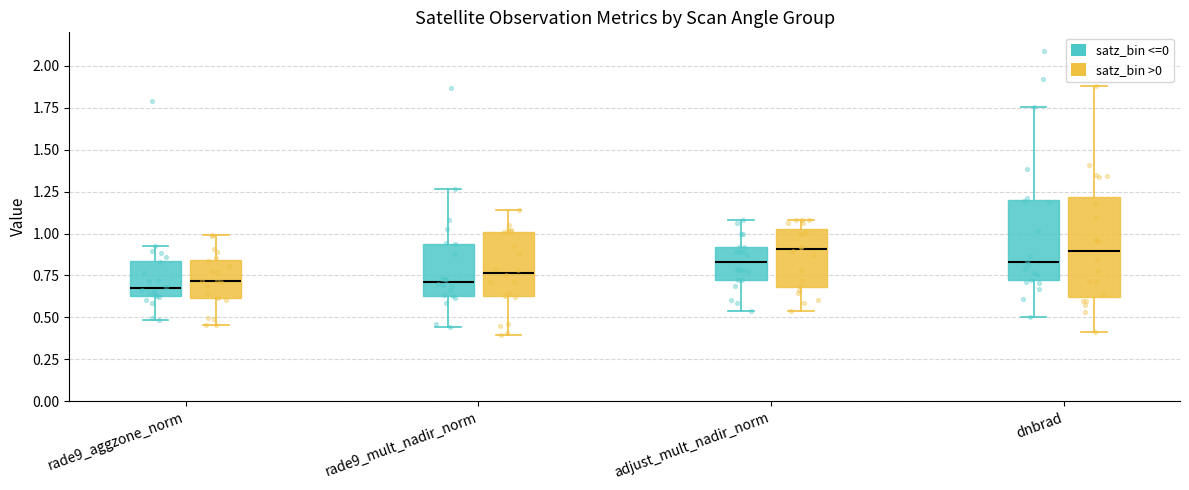

Reading left to right, transcribe this box plot: for each box, give where its median line is, the range the box spans, and where its two whiskers end, as read against the y-axis. The values are not printed on the chart, so give them approximately, as read against the axis.

rade9_aggzone_norm (satz_bin <=0): median 0.65, box 0.60 to 0.85, whiskers 0.50 to 0.95
rade9_aggzone_norm (satz_bin >0): median 0.70, box 0.60 to 0.85, whiskers 0.45 to 1.00
rade9_mult_nadir_norm (satz_bin <=0): median 0.70, box 0.65 to 0.95, whiskers 0.45 to 1.25
rade9_mult_nadir_norm (satz_bin >0): median 0.75, box 0.65 to 1.00, whiskers 0.40 to 1.15
adjust_mult_nadir_norm (satz_bin <=0): median 0.85, box 0.75 to 0.90, whiskers 0.55 to 1.10
adjust_mult_nadir_norm (satz_bin >0): median 0.90, box 0.70 to 1.00, whiskers 0.55 to 1.10
dnbrad (satz_bin <=0): median 0.85, box 0.70 to 1.20, whiskers 0.50 to 1.75
dnbrad (satz_bin >0): median 0.90, box 0.60 to 1.20, whiskers 0.40 to 1.90